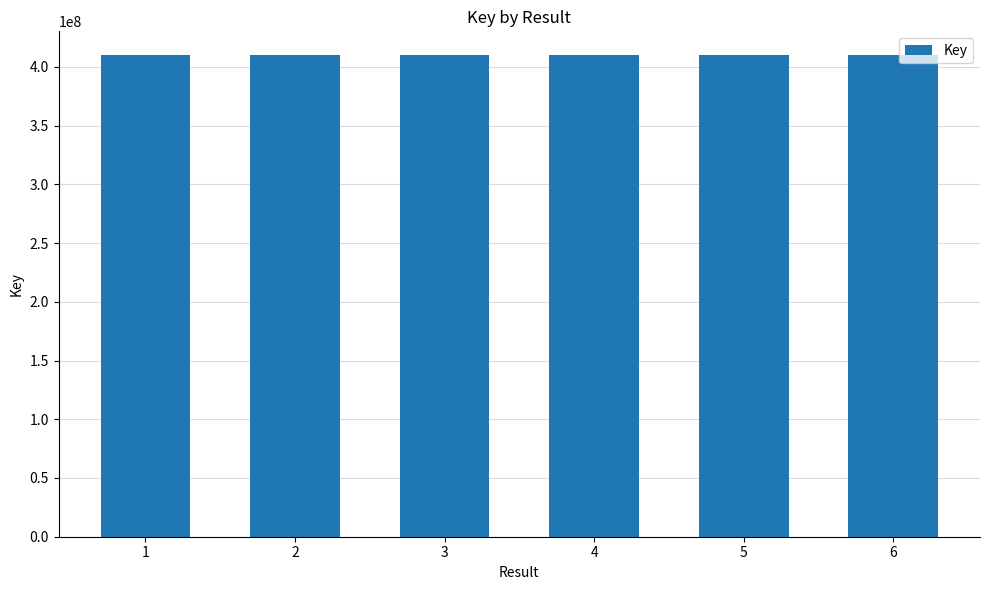

Does the chart contain any negative values?

No